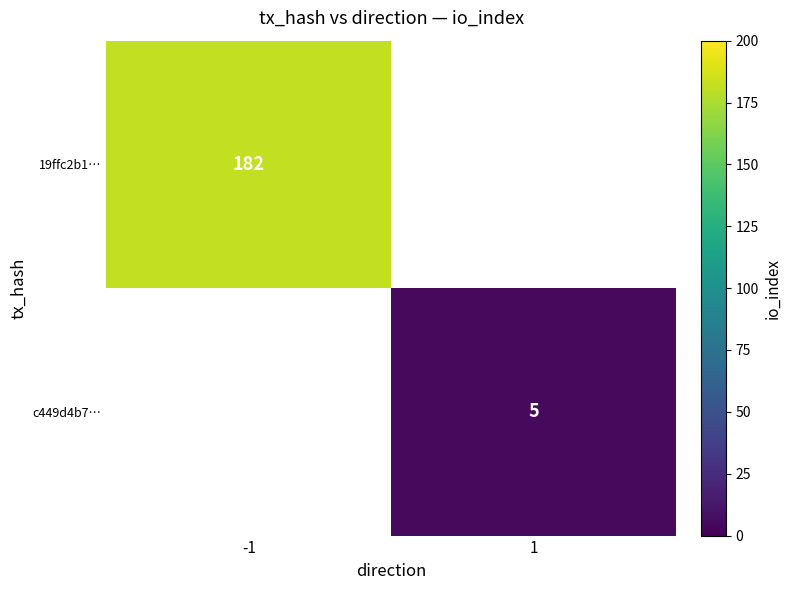

Is the value of c449d4b7… at 1 greater than the value of 19ffc2b1… at -1?

No